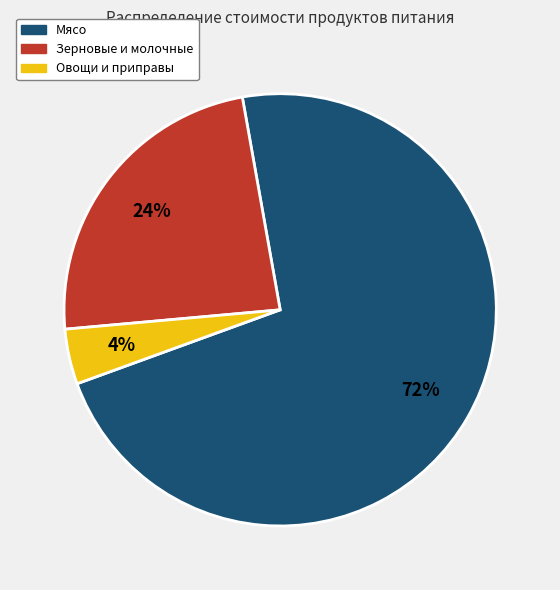

Is there a majority slice in this chart?

Yes